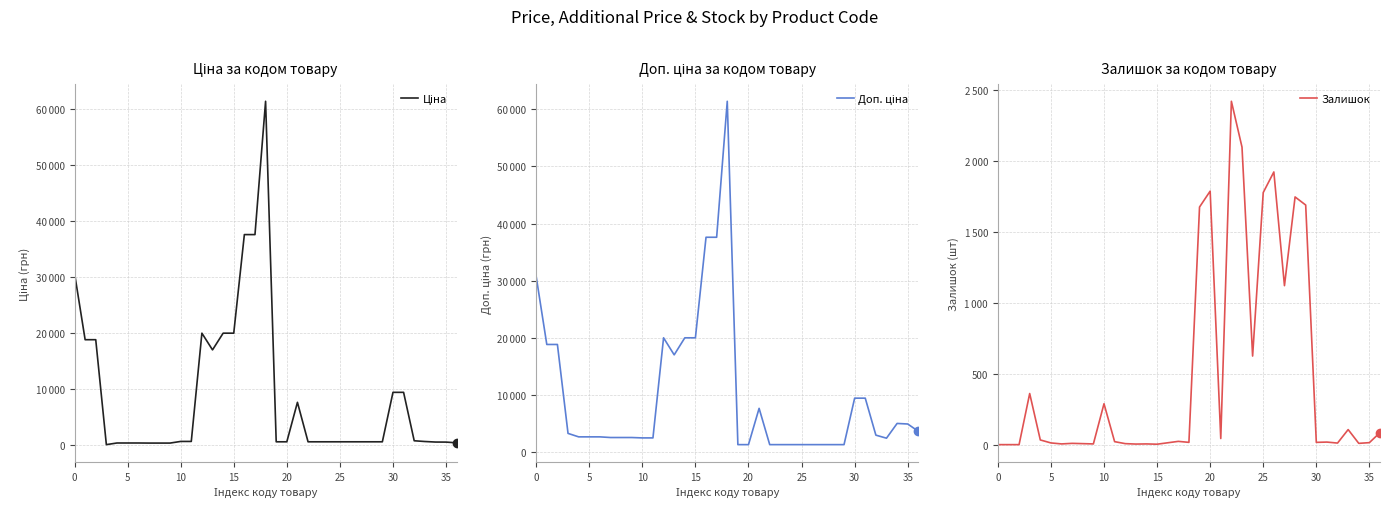

After their last crossing, which series has the higher values: Залишок or Ціна?

Ціна